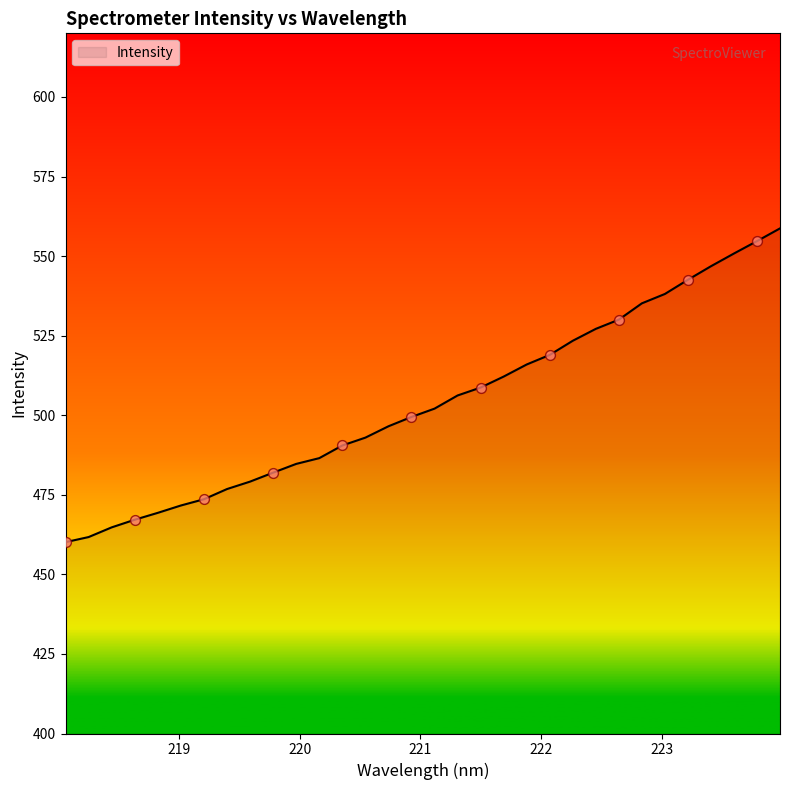

What is the smallest value displayed?

460.1